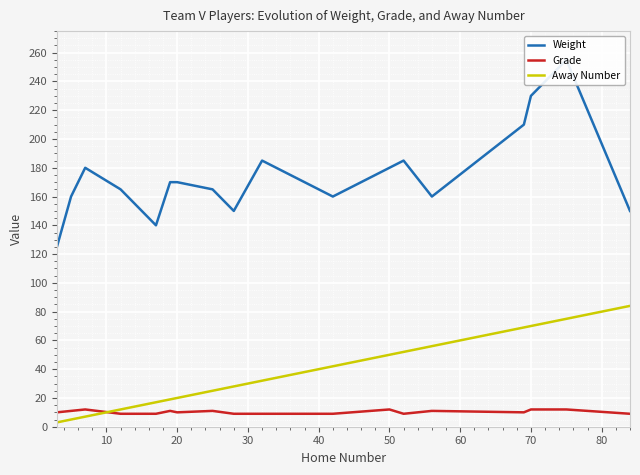

After their last crossing, which series has the higher values: Away Number or Grade?

Away Number